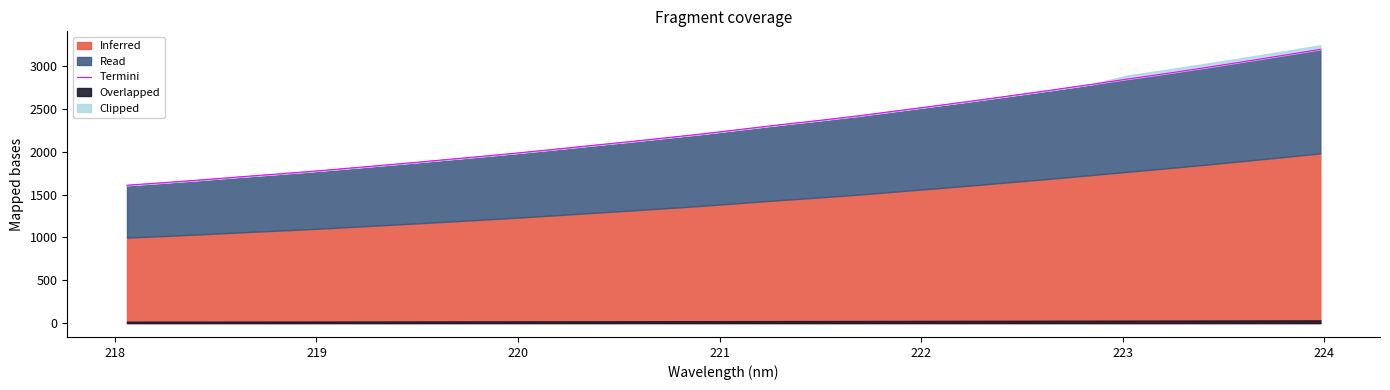

Reading left to right, extract all data points from this chart.

1608.5	1639.8	1672.9	1708.6	1742.4	1778.0	1816.5	1855.4	1895.7	1936.8	1978.6	2023.0	2069.2	2114.5	2161.9	2210.4	2263.5	2316.4	2365.7	2418.4	2476.8	2535.0	2594.2	2655.9	2717.6	2782.2	2848.0	2912.1	2979.7	3049.7	3121.0	3193.7